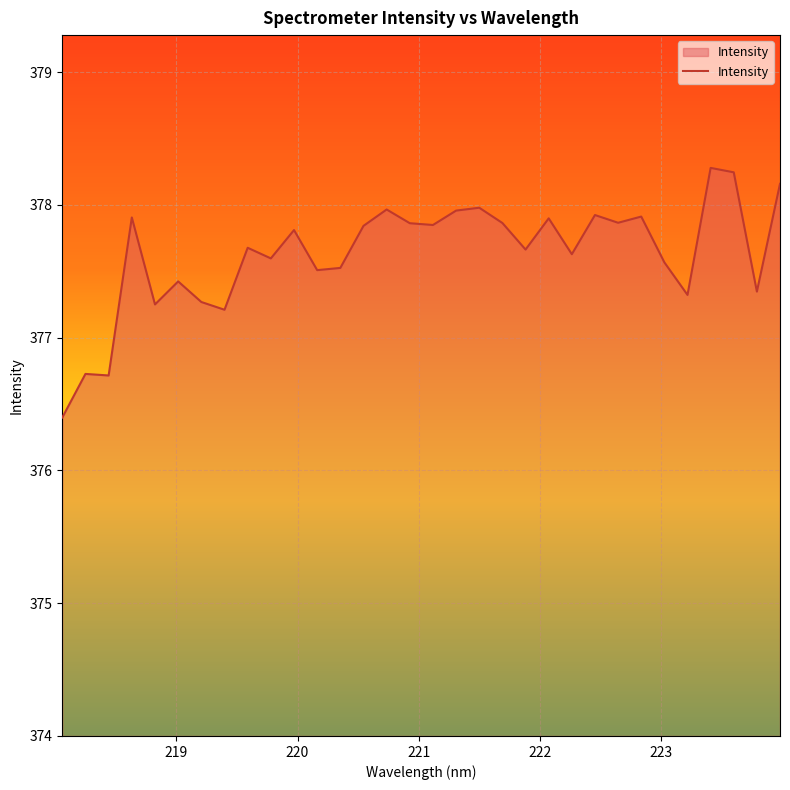

What is the maximum value shown in the chart?

378.3